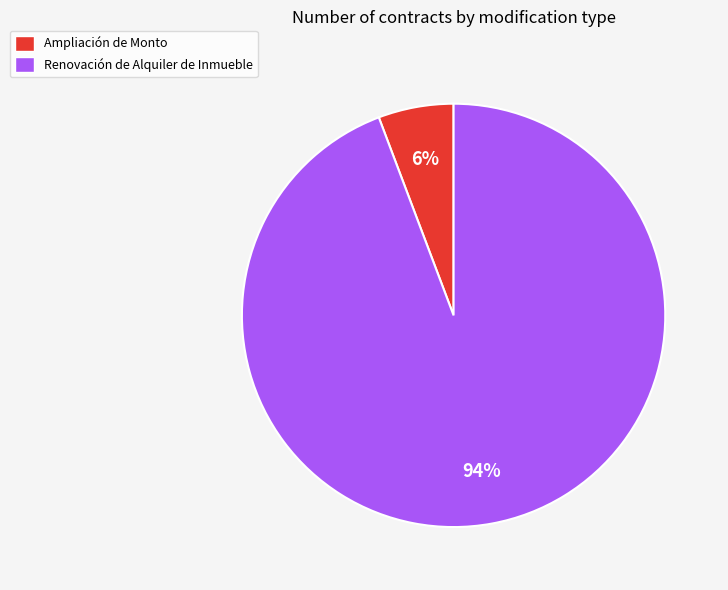

To the nearest percent, what portion does Ampliación de Monto represent?

6%